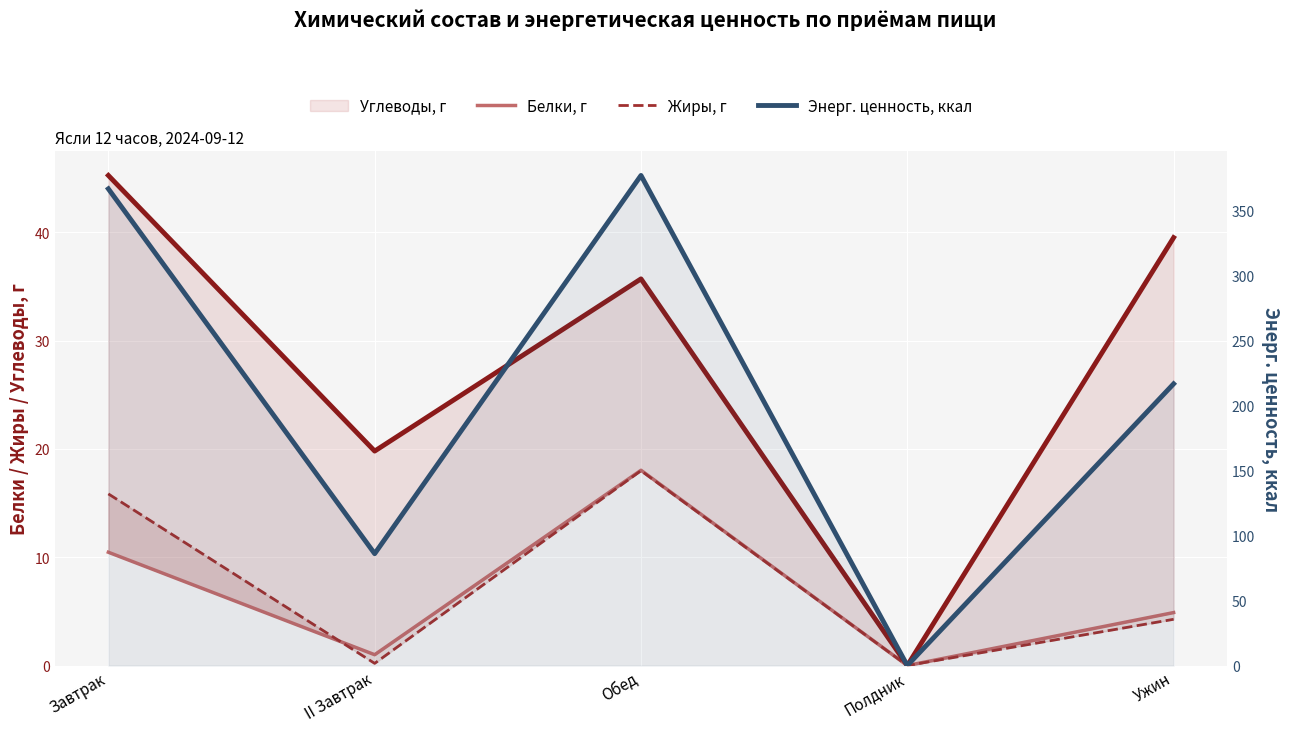

The Углеводы, г series shows 19.2 at Обед. True or false?

False